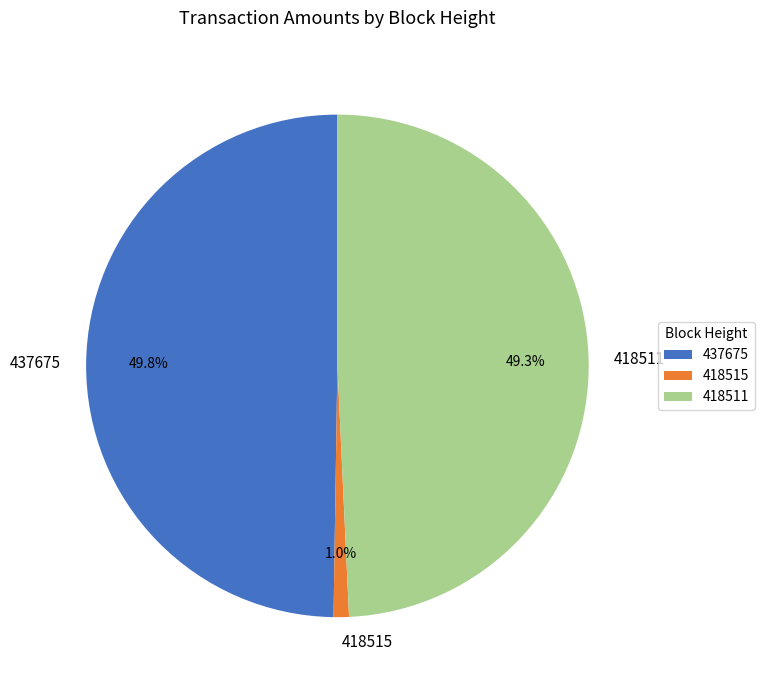

Which slice is the smallest?

418515